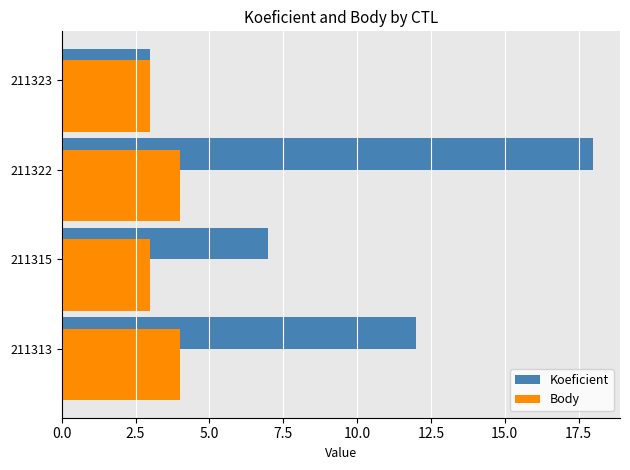

The value of Koeficient at 211323 is 3. True or false?

True